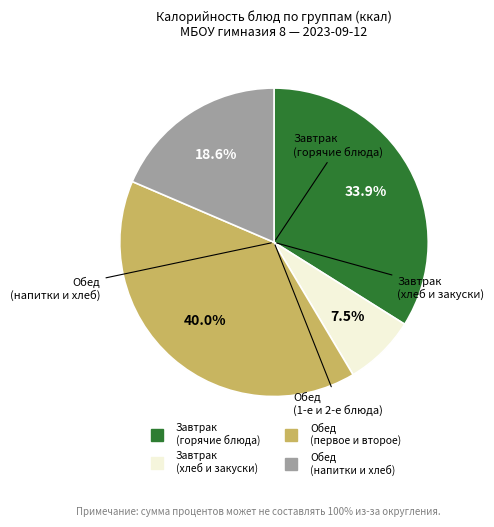

Does any single category account for the majority?

No